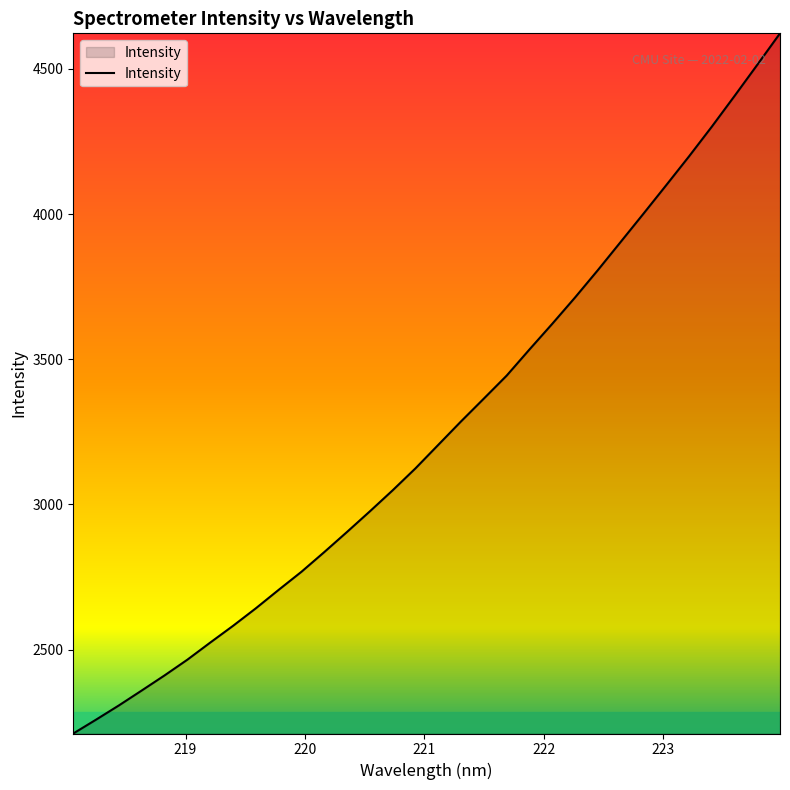

What is the difference between the maximum and minimum values?

2411.6